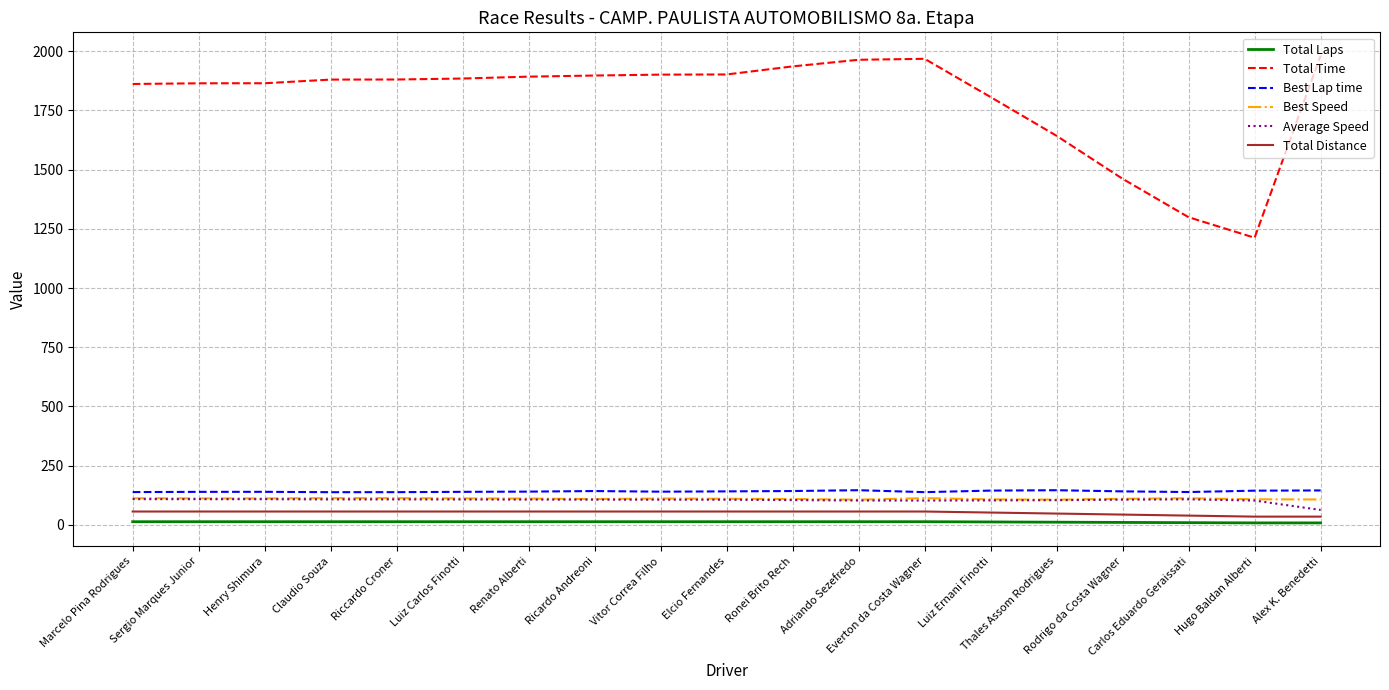

What are all the series names shown in the legend?

Total Laps, Total Time, Best Lap time, Best Speed, Average Speed, Total Distance